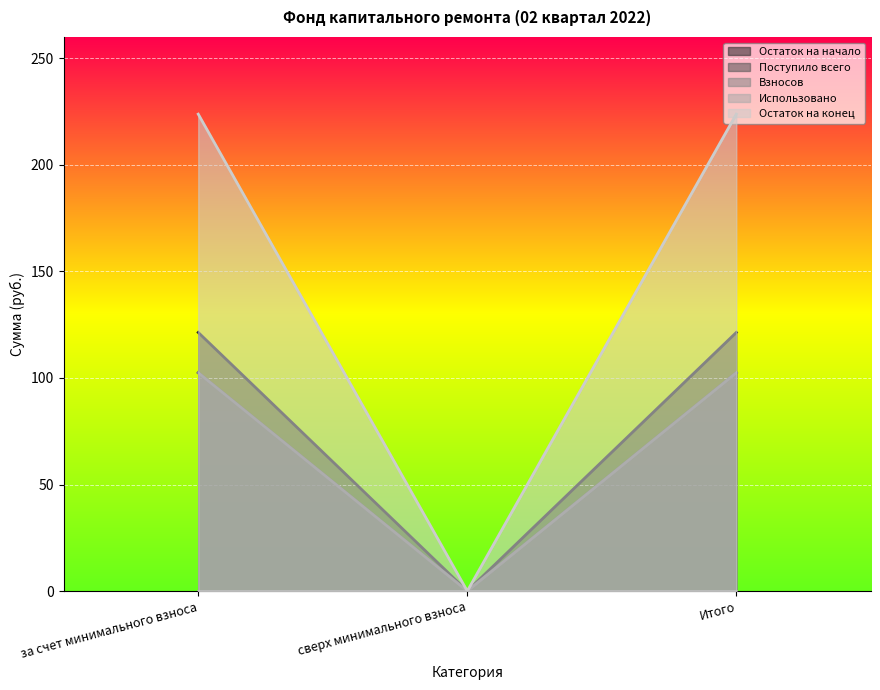

Does the chart display data point markers on the line(s)?

No